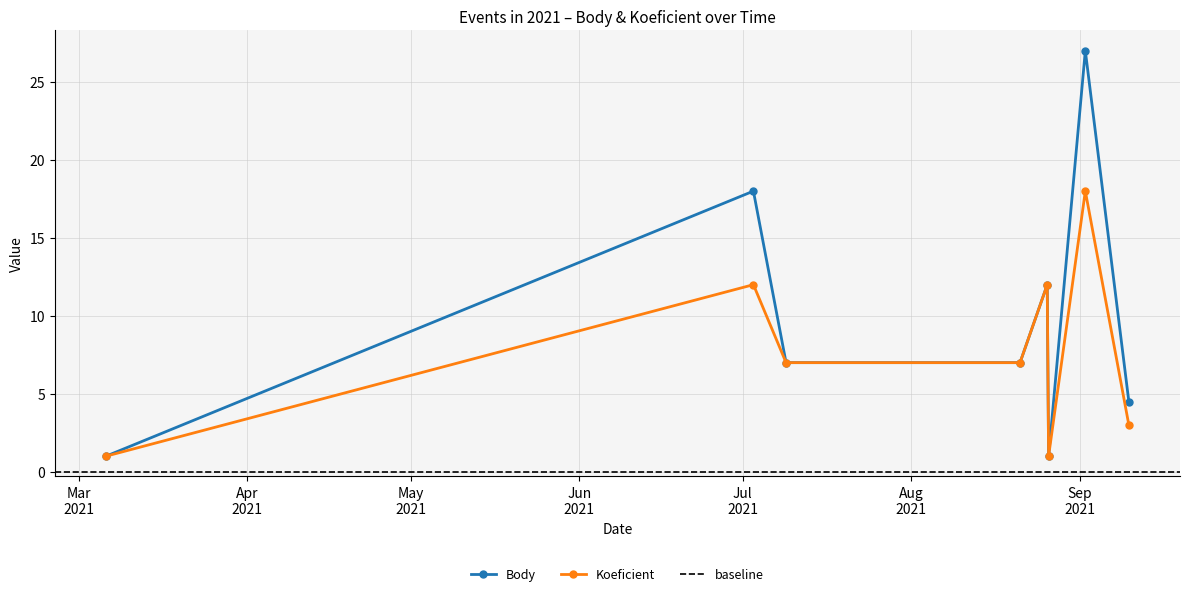

What is the value of the Koeficient point at the 6th from the left?

1.0